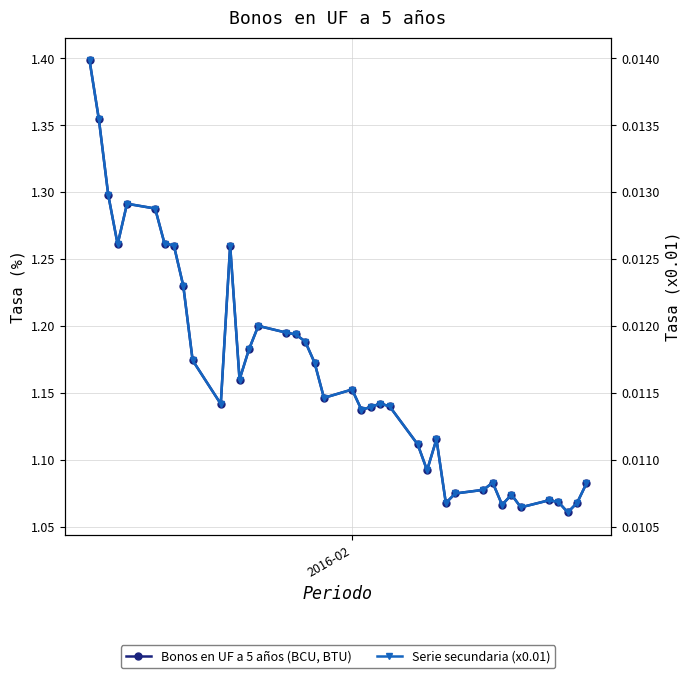

True or false: Bonos en UF a 5 años (BCU, BTU) has a value of 0.6 at 6.

False